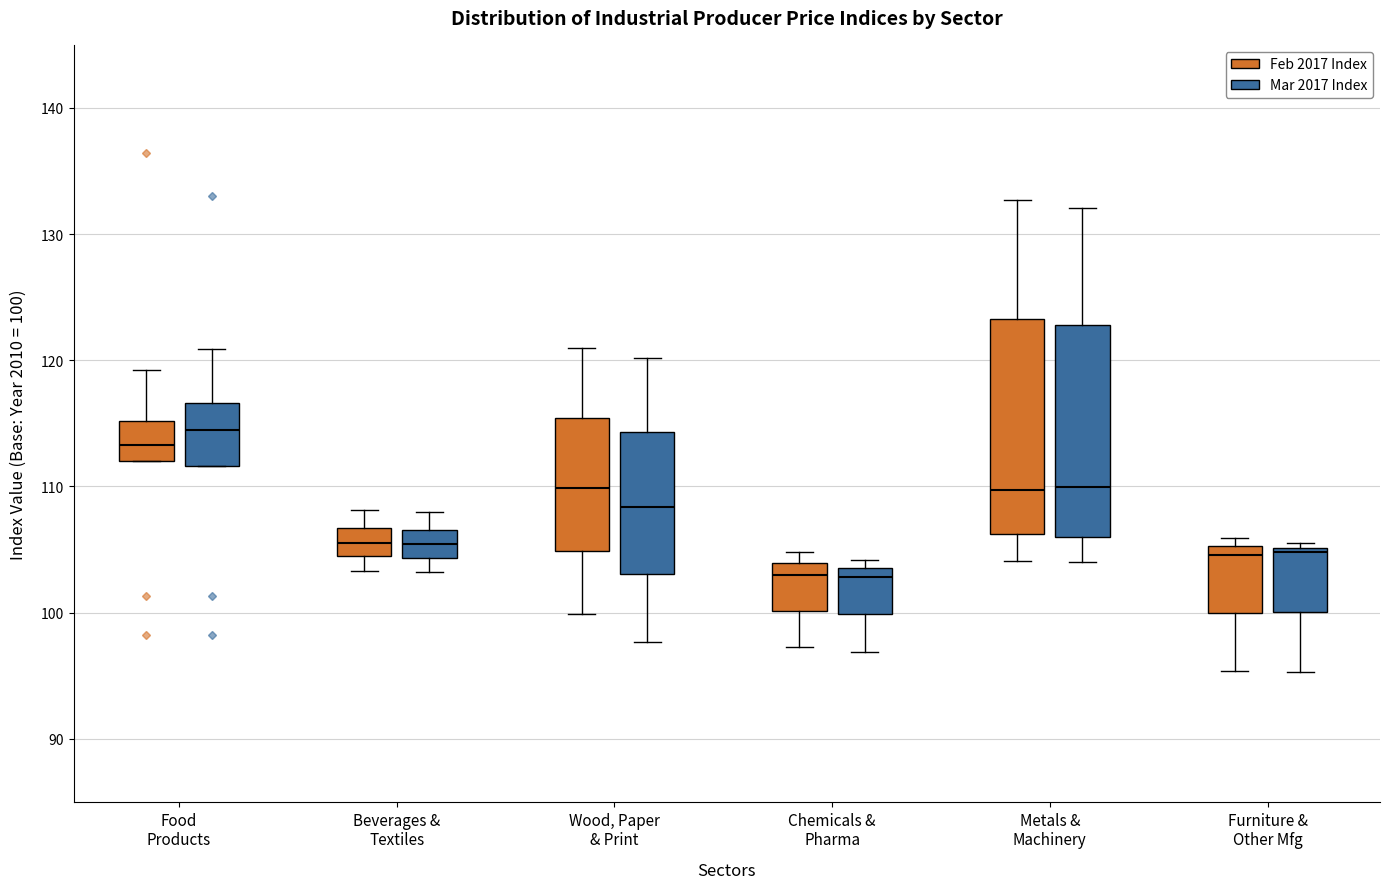

Reading left to right, transcribe this box plot: for each box, give where its median line is, the range the box spans, and where its two whiskers end, as read against the y-axis. The values are not printed on the chart, so give them approximately, as read against the axis.

Food Products (Feb 2017 Index): median 113, box 112 to 115, whiskers 112 to 119
Food Products (Mar 2017 Index): median 115, box 112 to 117, whiskers 112 to 121
Beverages & Textiles (Feb 2017 Index): median 106, box 105 to 107, whiskers 103 to 108
Beverages & Textiles (Mar 2017 Index): median 105, box 104 to 107, whiskers 103 to 108
Wood, Paper & Print (Feb 2017 Index): median 110, box 105 to 115, whiskers 100 to 121
Wood, Paper & Print (Mar 2017 Index): median 108, box 103 to 114, whiskers 98 to 120
Chemicals & Pharma (Feb 2017 Index): median 103, box 100 to 104, whiskers 97 to 105
Chemicals & Pharma (Mar 2017 Index): median 103, box 100 to 104, whiskers 97 to 104 (just above the box's upper edge)
Metals & Machinery (Feb 2017 Index): median 110, box 106 to 123, whiskers 104 to 133
Metals & Machinery (Mar 2017 Index): median 110, box 106 to 123, whiskers 104 to 132
Furniture & Other Mfg (Feb 2017 Index): median 105 (just below the box's upper edge), box 100 to 105, whiskers 95 to 106
Furniture & Other Mfg (Mar 2017 Index): median 105 (just below the box's upper edge), box 100 to 105, whiskers 95 to 106